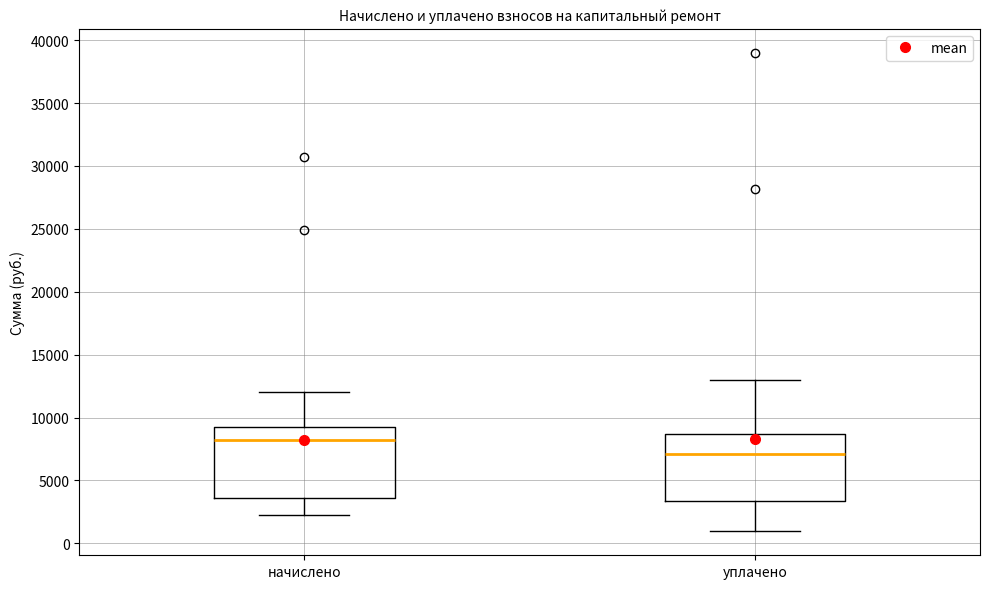

Reading left to right, read every box against the y-axis: the position of its median line, the range the box covers, and the ends of its whiskers. The values are not printed on the chart, so give them approximately, as read against the axis.

начислено: median 8000, box 3500 to 9500, whiskers 2000 to 12000
уплачено: median 7000, box 3500 to 8500, whiskers 1000 to 13000